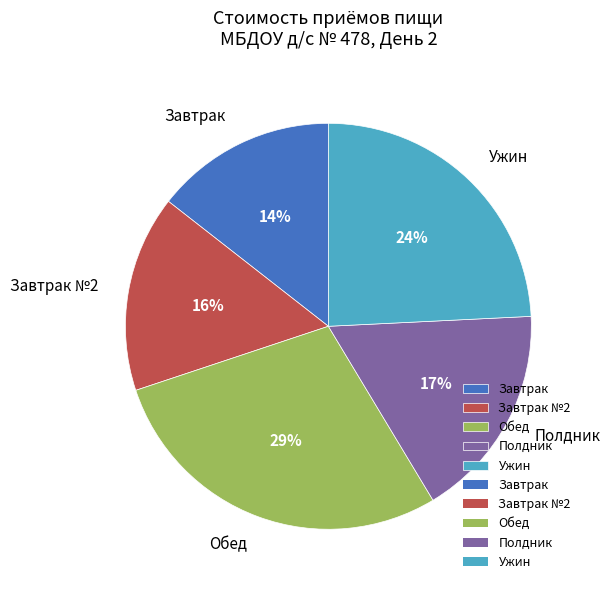

Which category has the smallest portion of the pie?

Завтрак